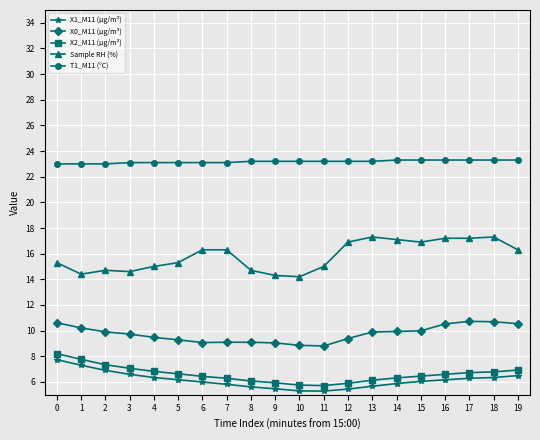

Which series has the largest total across all categories?

T1_M11 (°C)